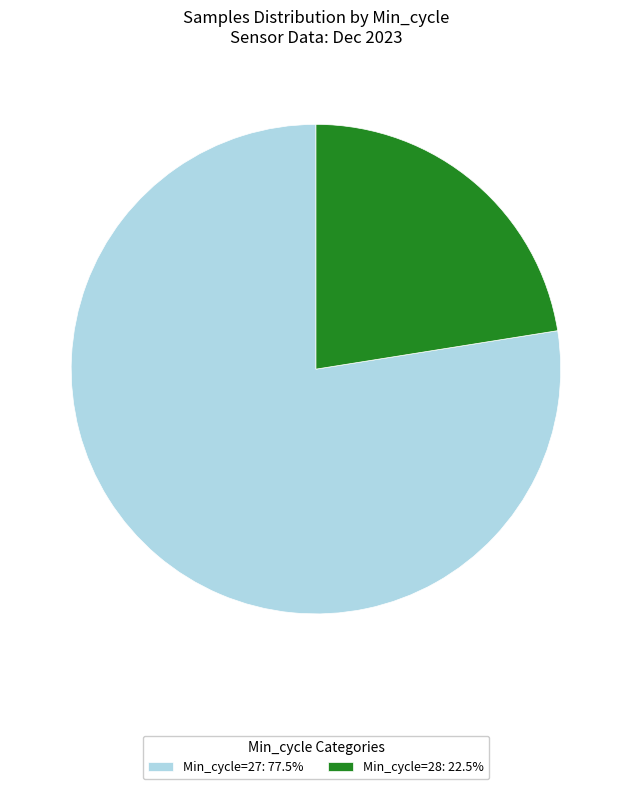

Is there any slice that represents more than half of the pie?

Yes